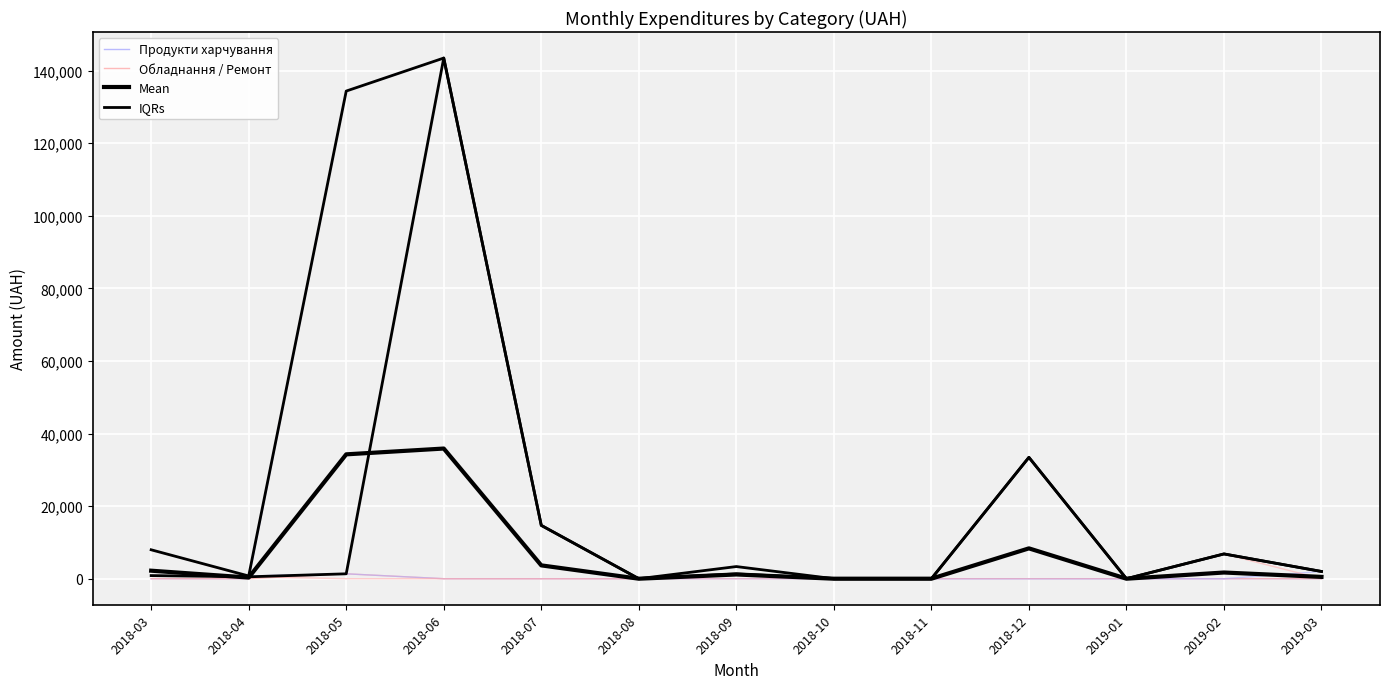

What are all the series names shown in the legend?

Продукти харчування, Обладнання / Ремонт, Mean, IQRs